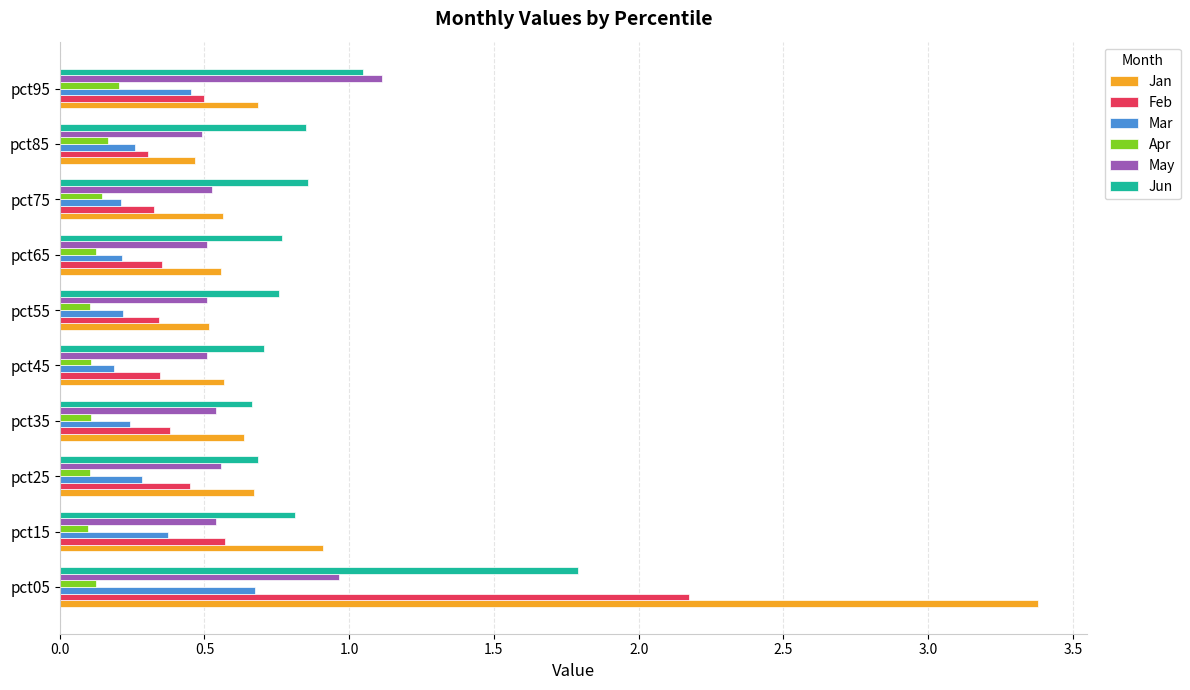

What is the lowest value of the Jun series?

0.7